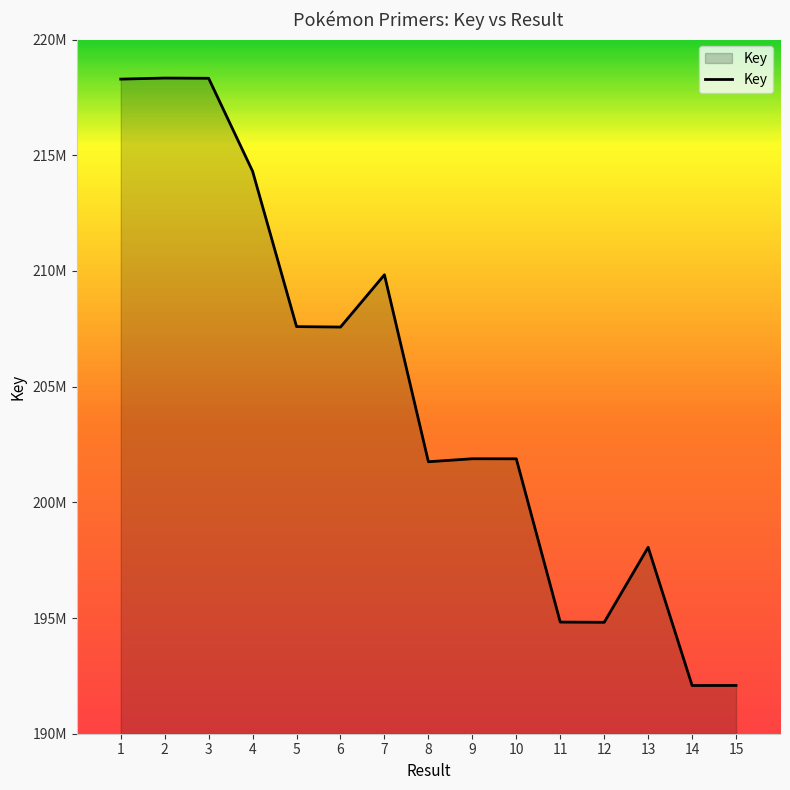

Does the chart display data point markers on the line(s)?

No